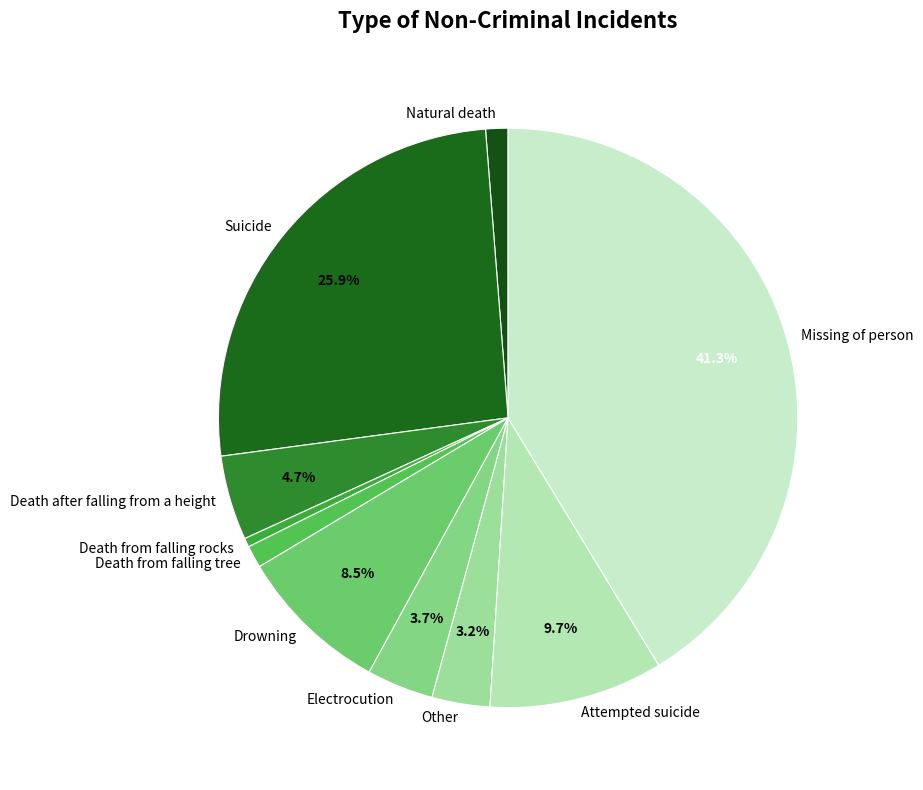

What percentage is the Suicide slice, to the nearest percent?

26%